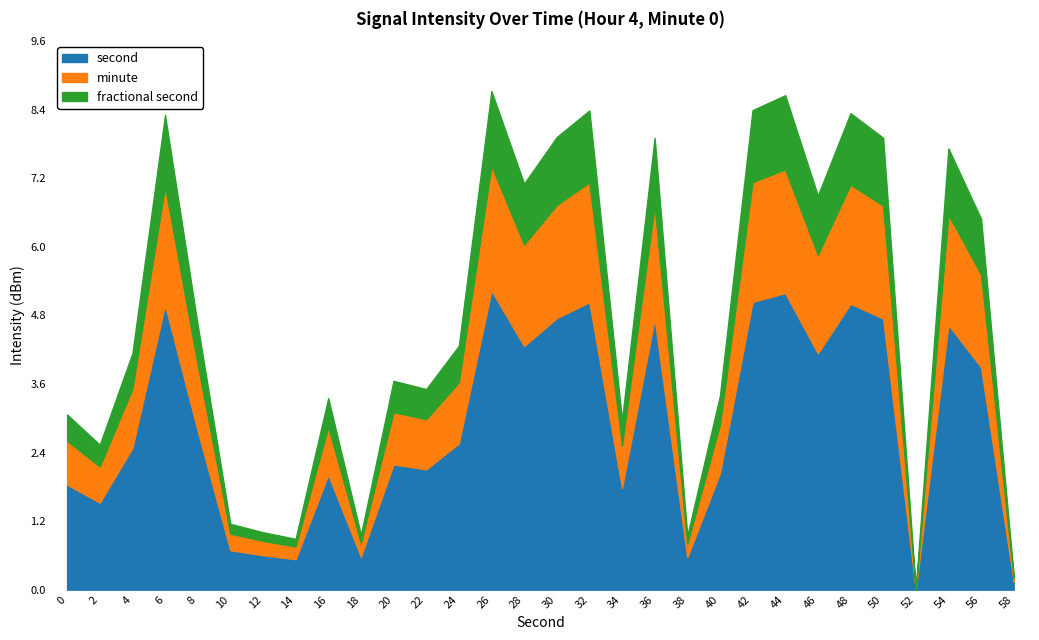

True or false: second and minute cross at least once.

False